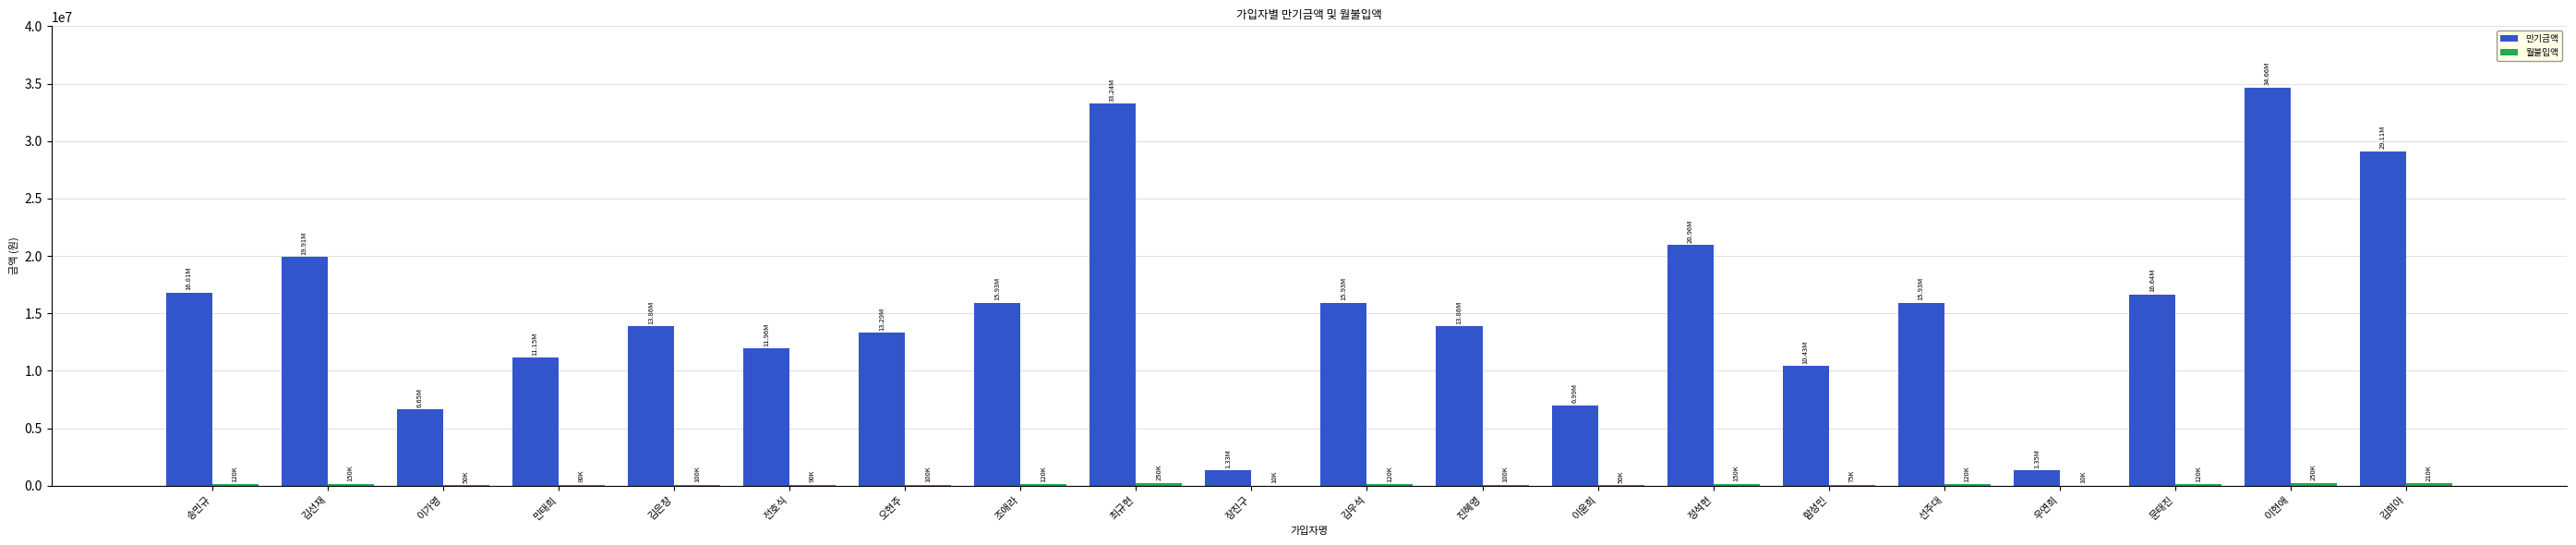

How many distinct data groups are displayed?

2